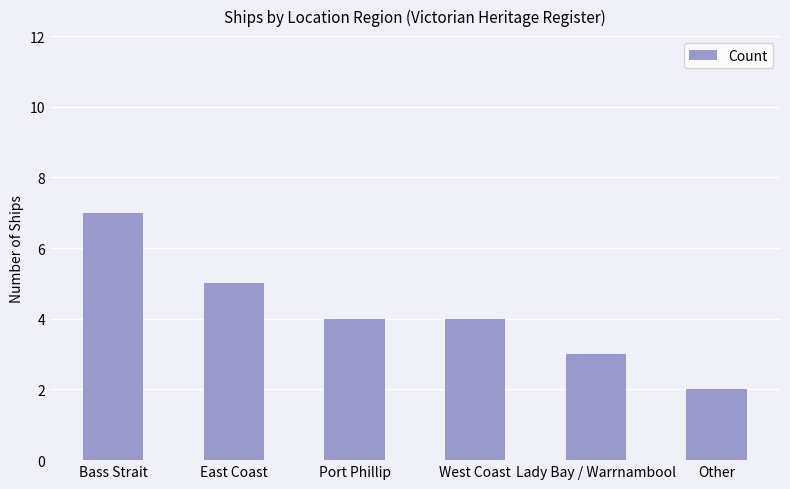

How many bars are there in total?

6